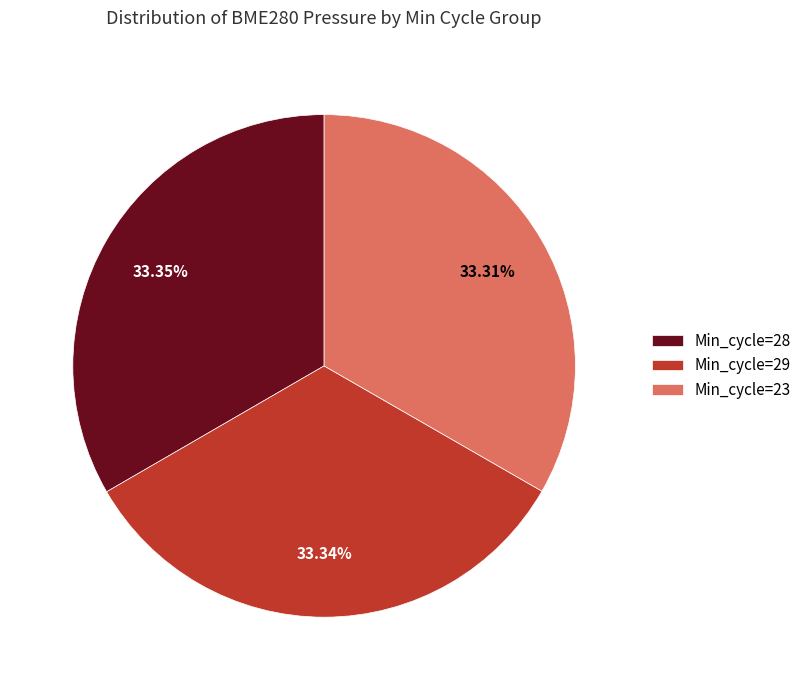

Is the sum of Min_cycle=23 and Min_cycle=28 greater than half?

Yes